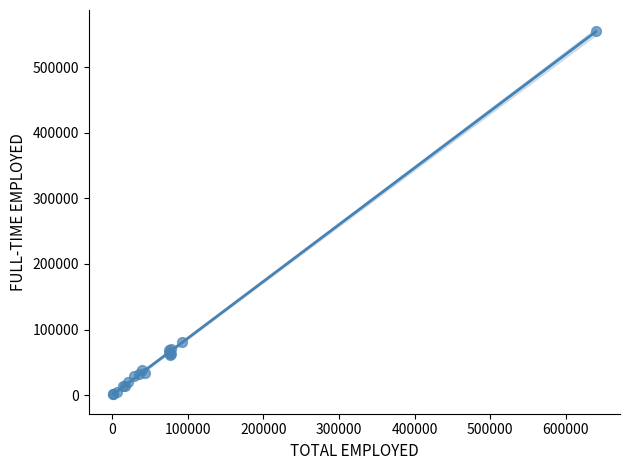

What Y value in the scatter plot is closest to 277863?

81374